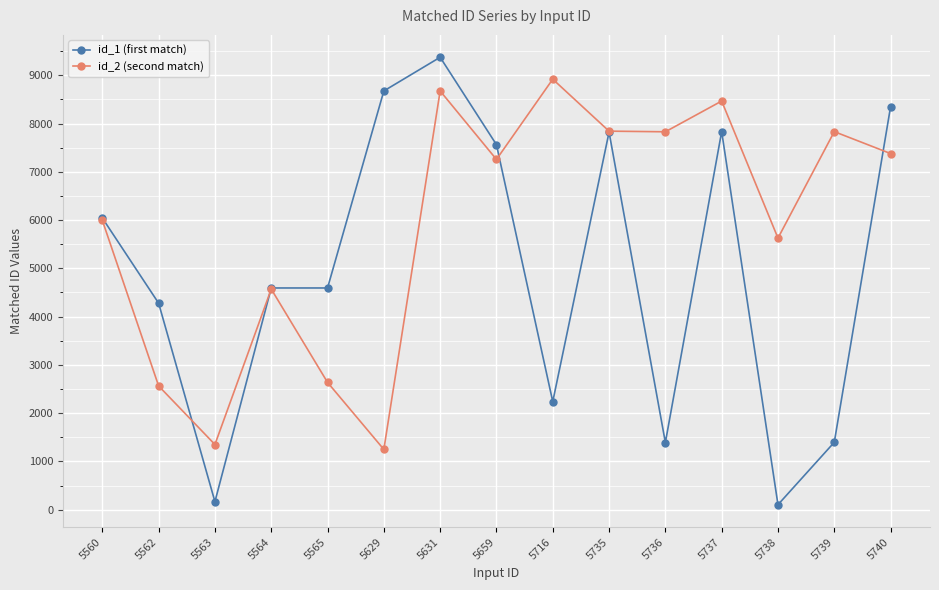

At which category does id_1 (first match) reach its first local valley?

5563